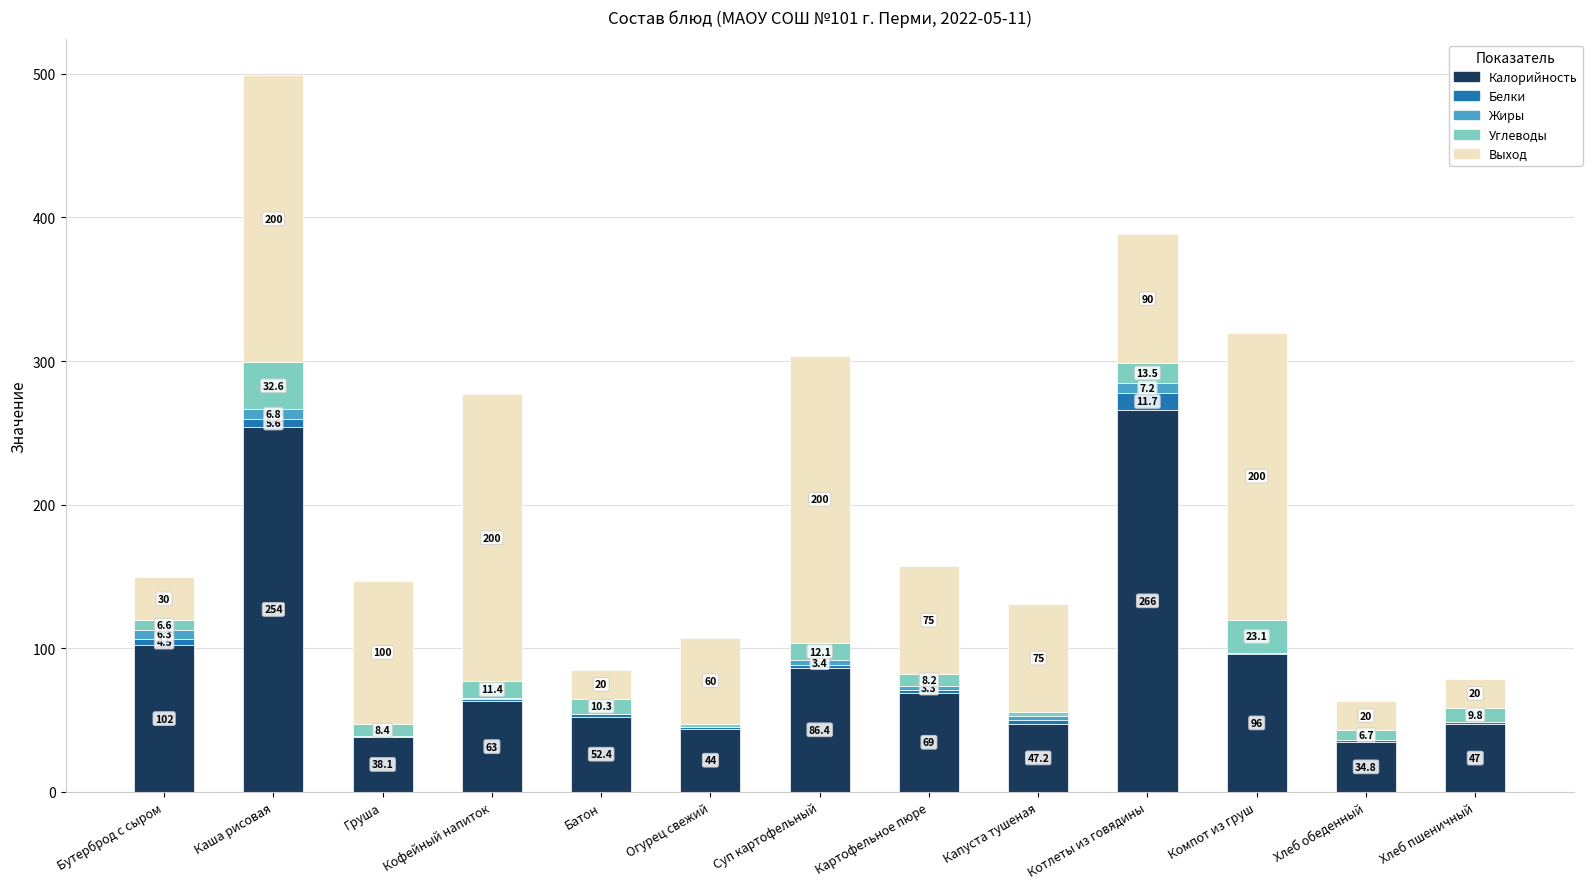

Is it true that Калорийность equals 44.0 at Огурец свежий?

True